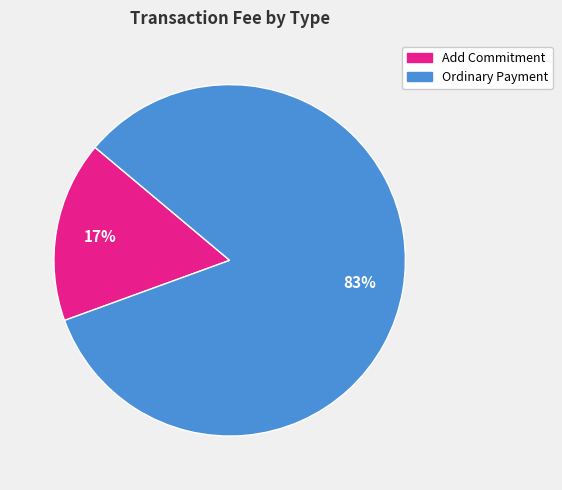

Combined, do Add Commitment and Ordinary Payment account for over 50%?

Yes